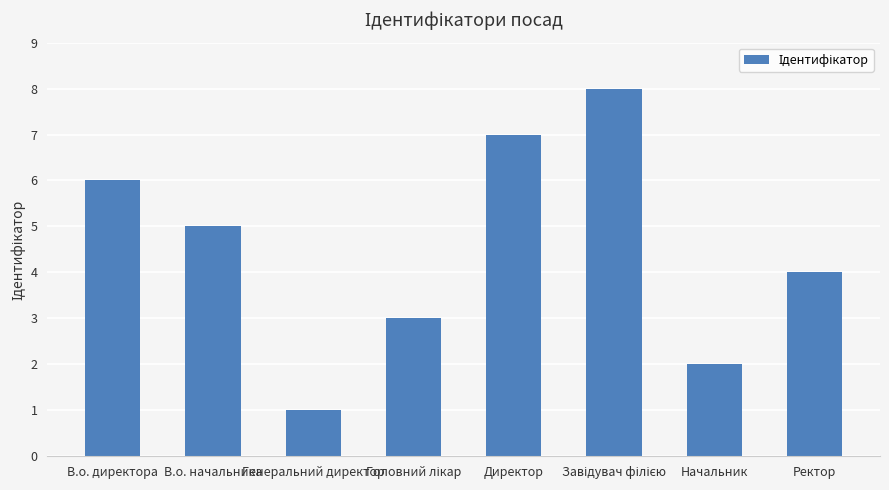

What position from the left is Директор?

5